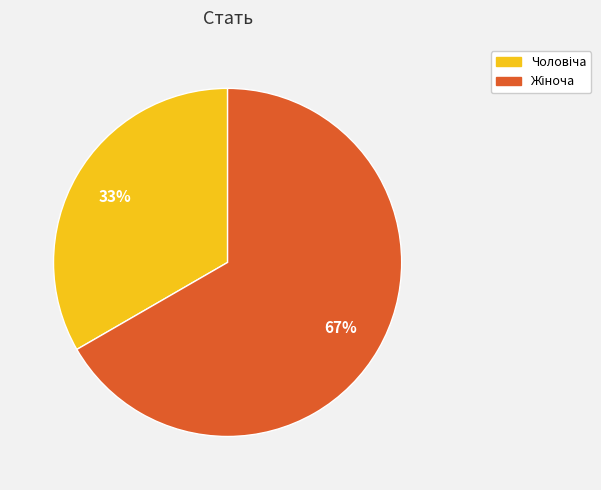

To the nearest percent, what is the average slice percentage?

50%